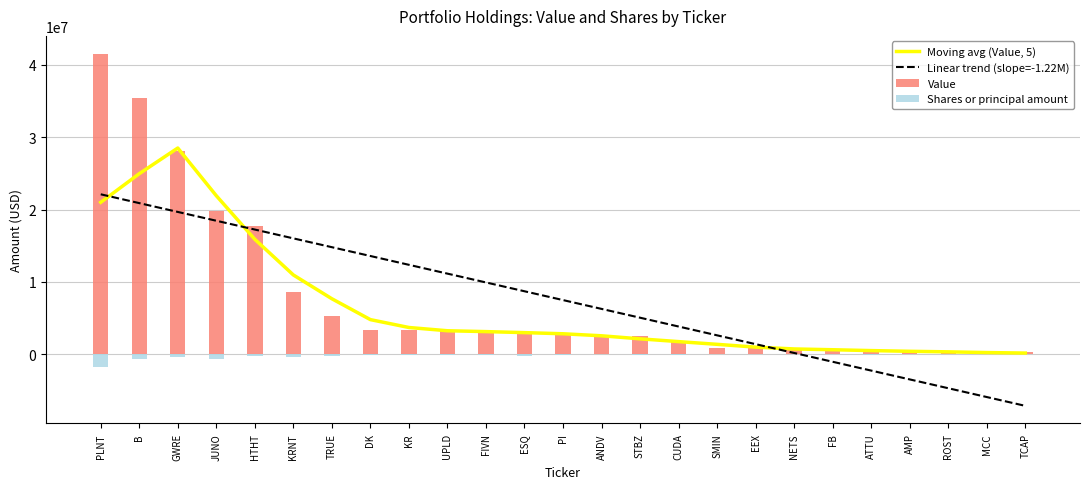

Where is Linear trend (slope=-1.22M) nearest to the value 7483639?

PI